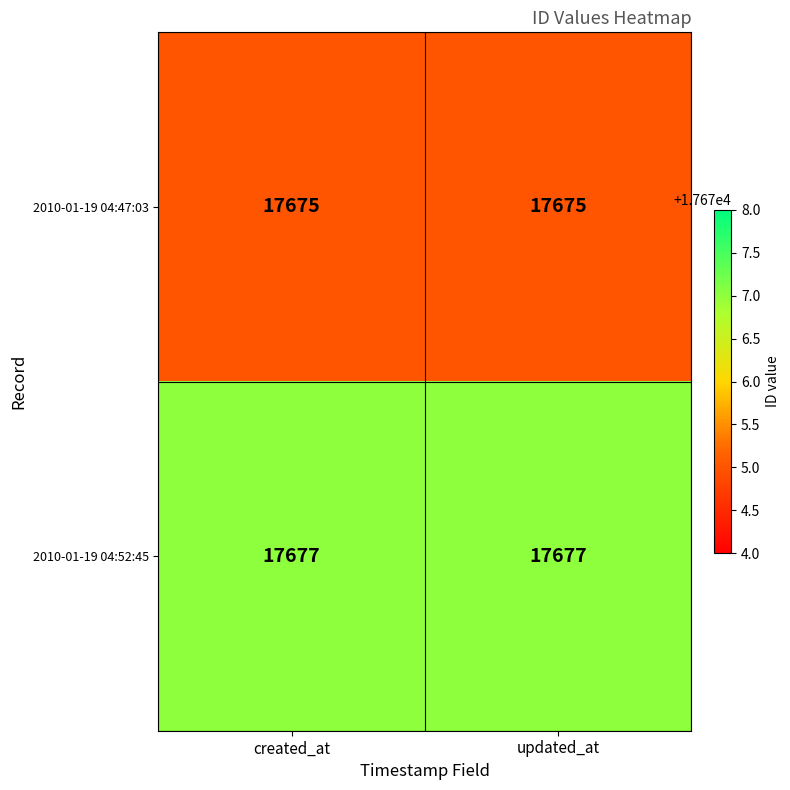

How many categories are shown in the chart?

2